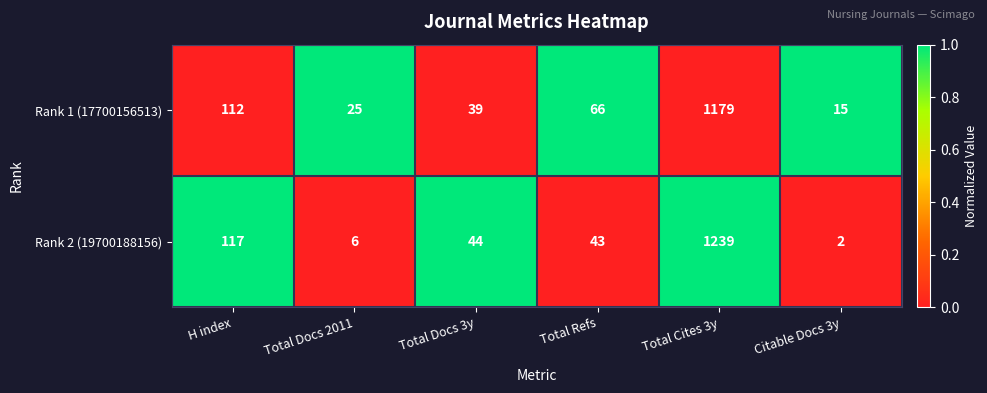

What is the difference between the Rank 2 (19700188156) values at Total Docs 2011 and Total Docs 3y?

38